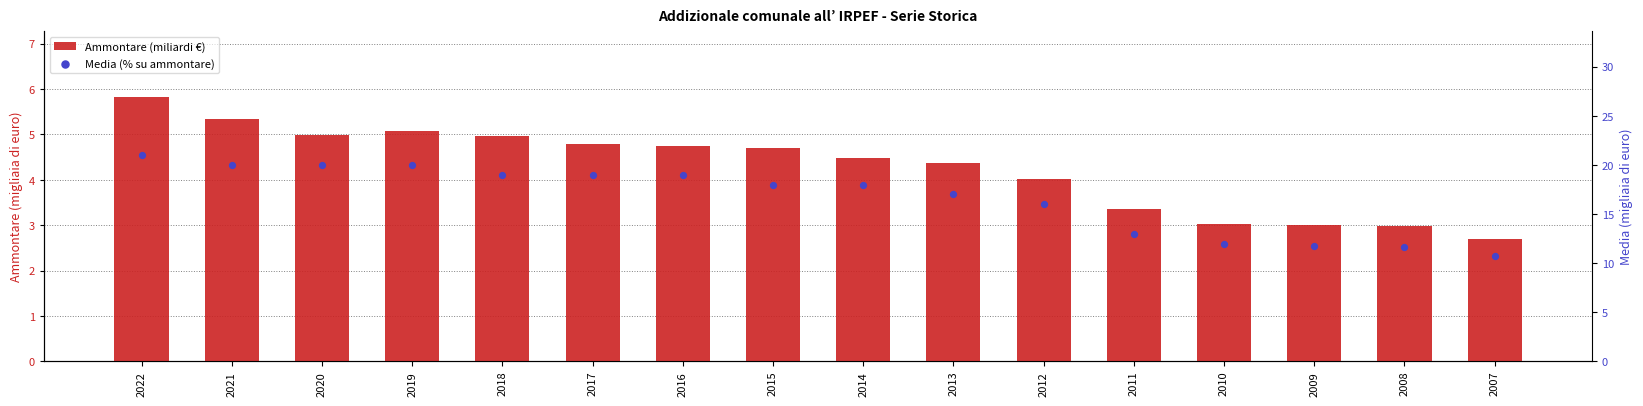

What are all the series names shown in the legend?

Ammontare (miliardi €), Media (% su ammontare)